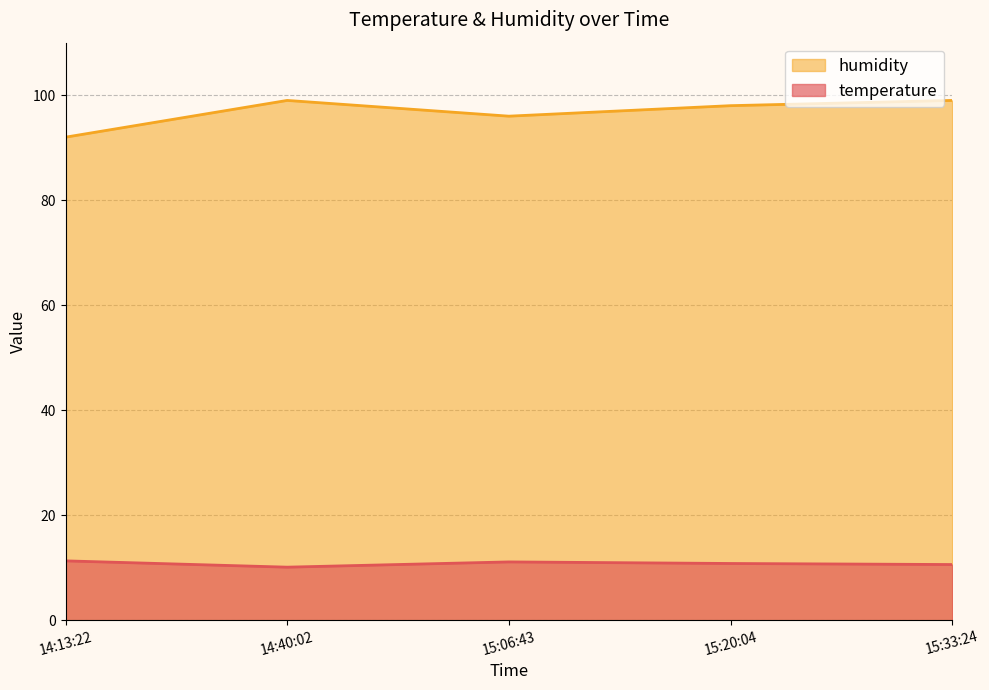

At 14:13:22, list the series in order from smallest to largest.

temperature, humidity